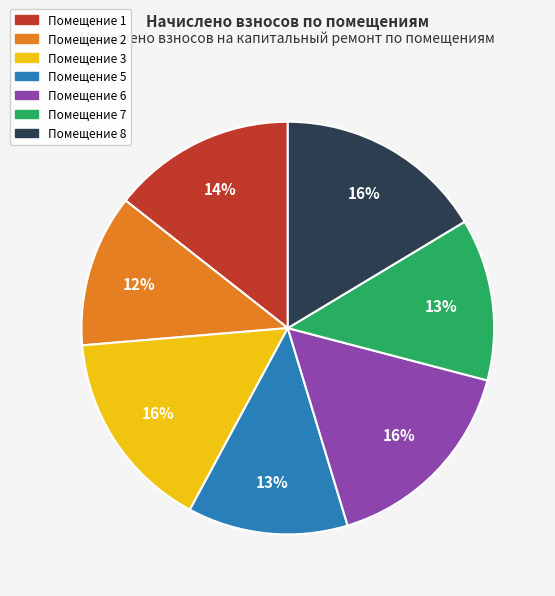

To the nearest percent, what is the average slice percentage?

14%